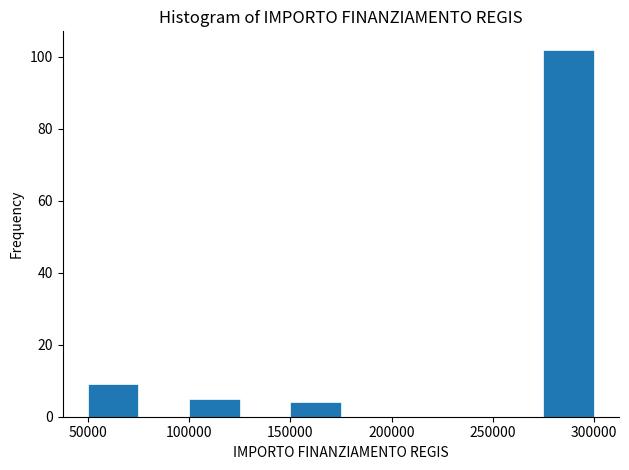

Which range on the x-axis has the tallest bar?

275000 to 300000